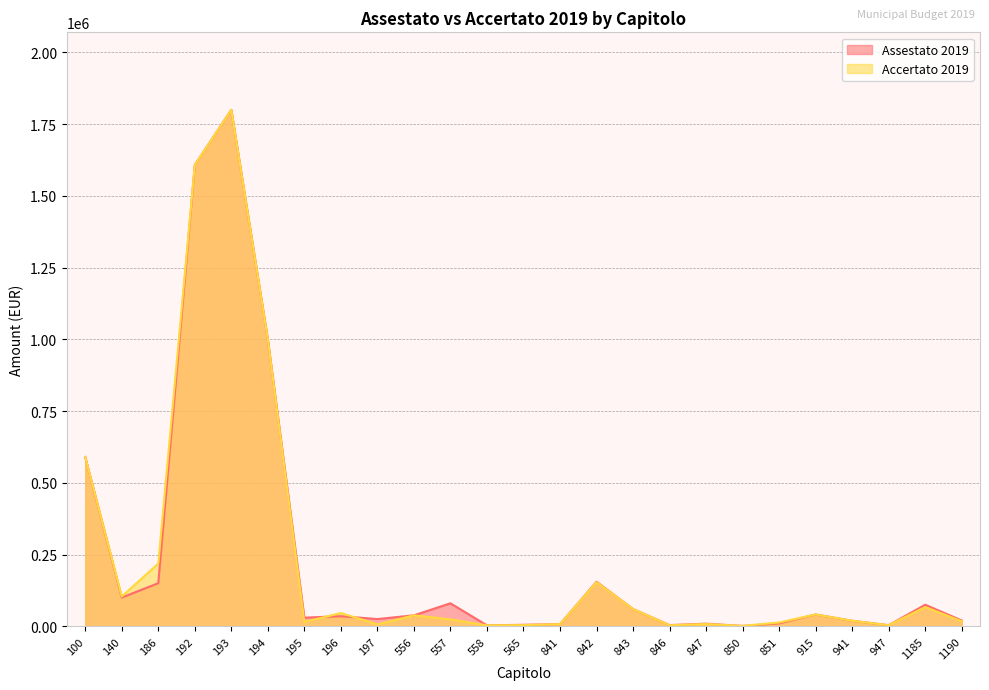

Reading right to left, transcribe all the data shown in this chart.

Assestato 2019: 20000.0	75000.0	3700.0	19000.0	41000.0	10000.0	1000.0	9000.0	4000.0	60000.0	155000.0	7450.0	5000.0	3100.0	80000.0	38000.0	25000.0	35000.0	30000.0	1000000.0	1800000.0	1608000.0	150000.0	100000.0	590000.0
Accertato 2019: 17368.2	66794.2	3700.0	19000.0	41000.0	13086.8	1200.0	7744.0	3470.0	60000.0	153289.8	7450.0	4015.4	3023.7	23903.8	38000.0	6631.8	46002.4	15000.0	1000000.0	1800000.0	1608000.0	218351.4	103747.5	590000.0